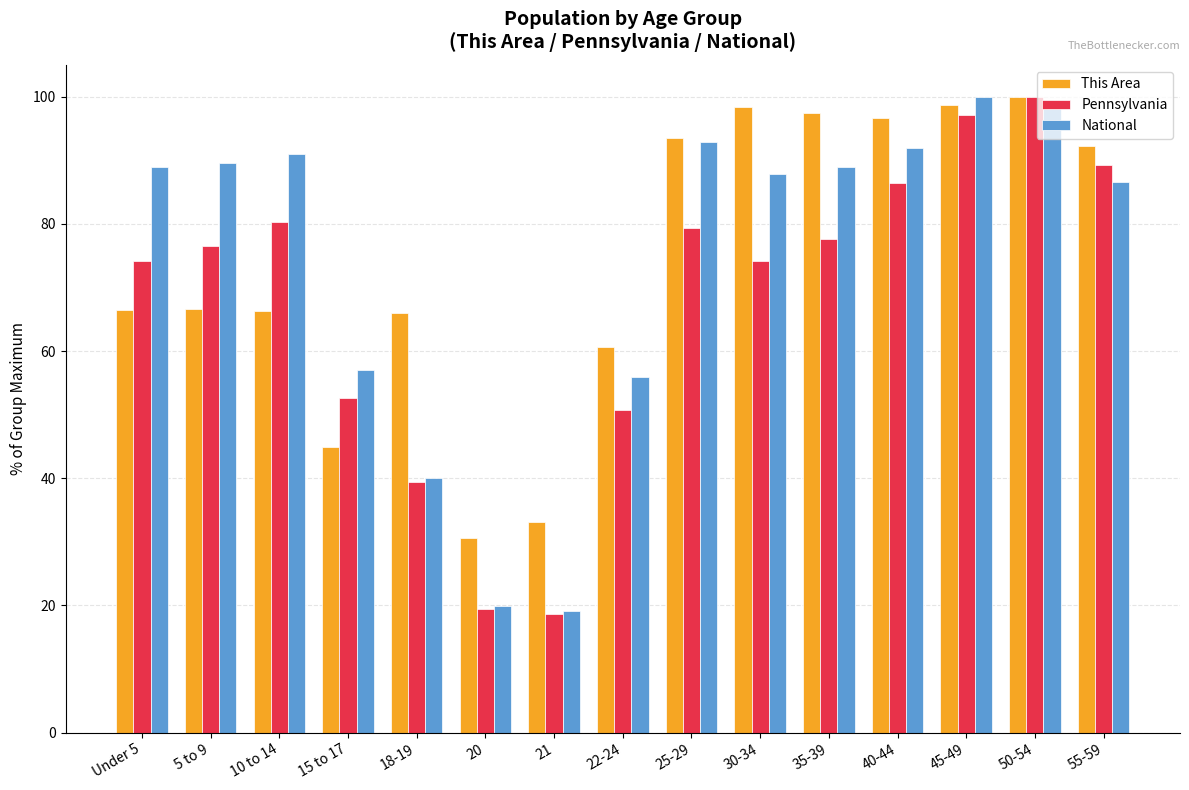

Between Under 5 and 40-44, which series saw the biggest shift?

This Area